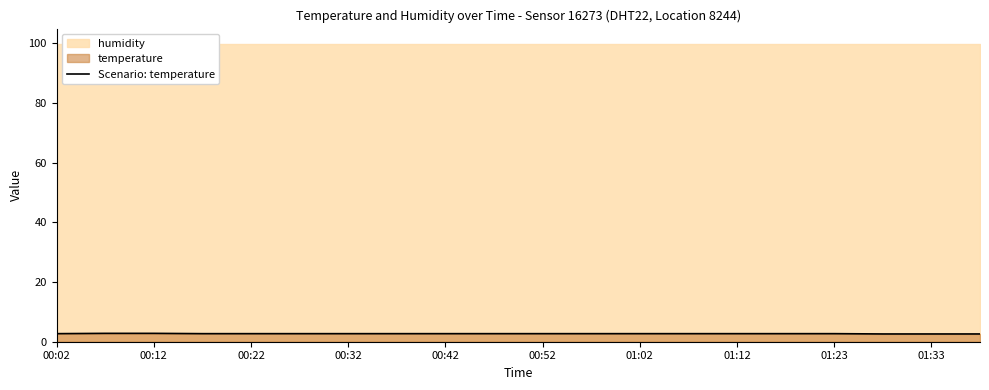

What is the value of the 17th point from the left?

2.7